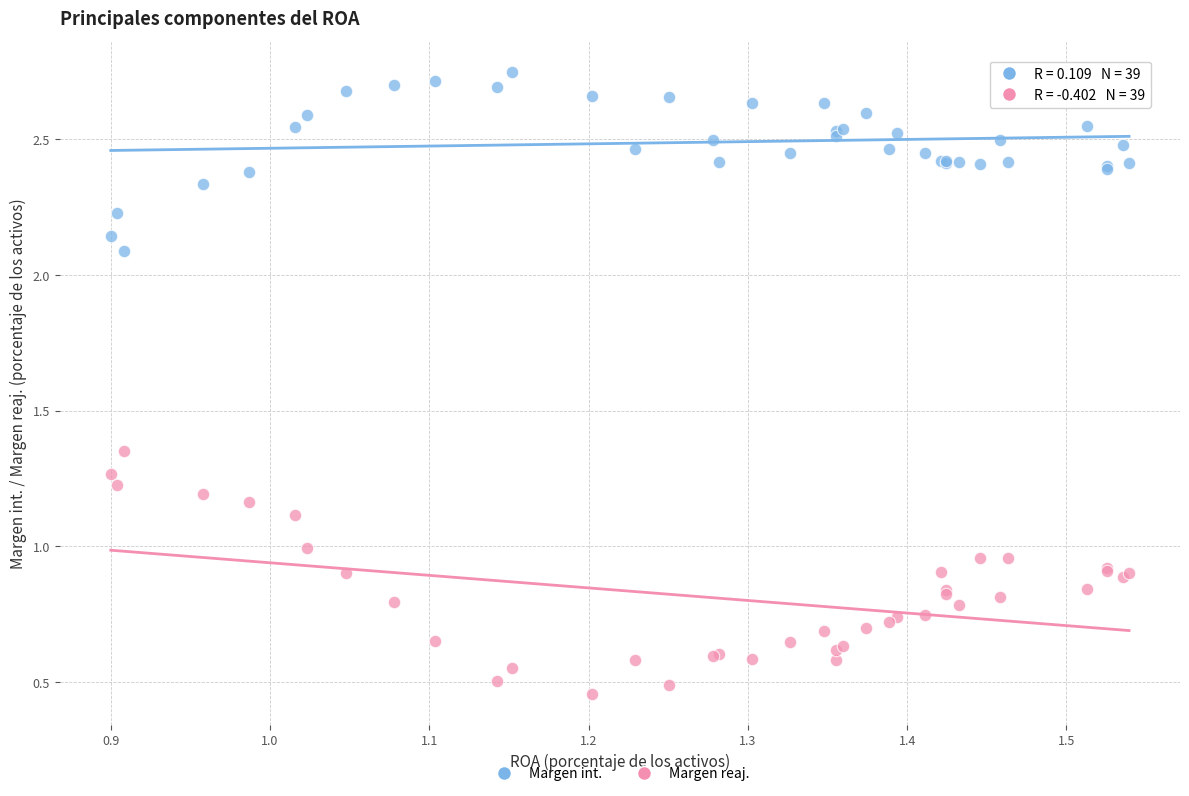

Which series has the widest spread of Y values?

Margen reaj.